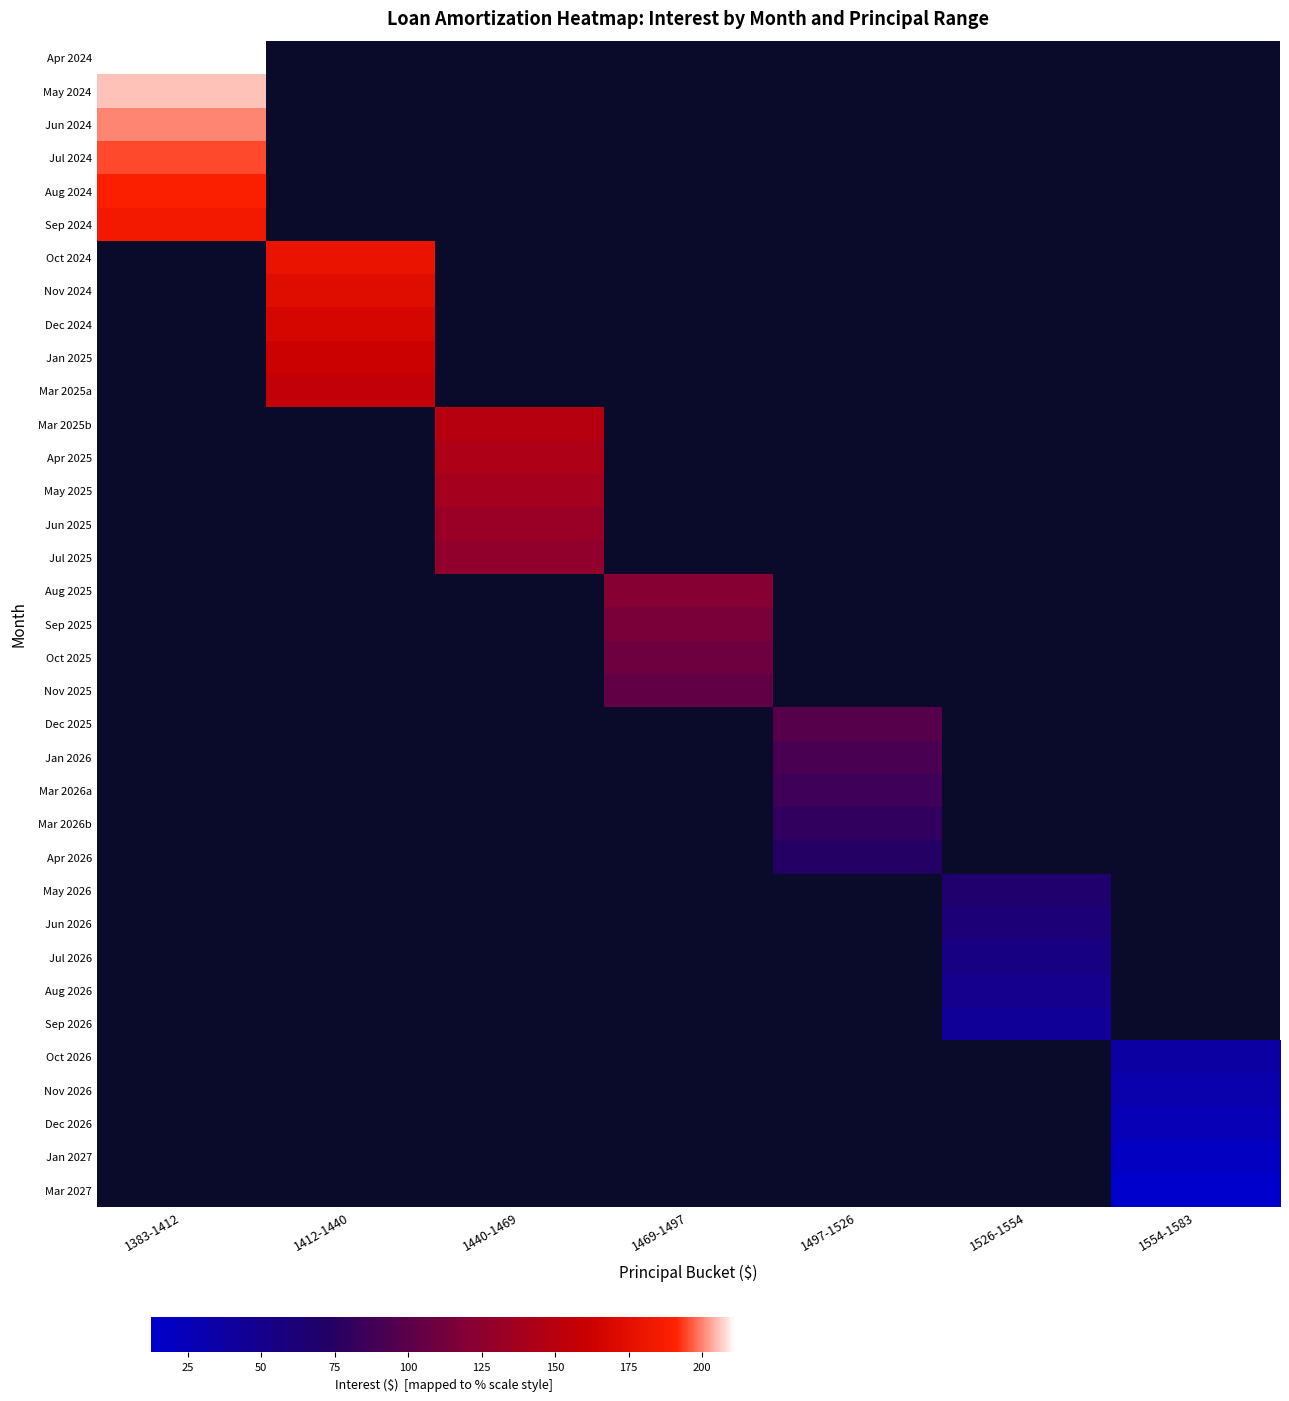

What is the smallest value displayed?

12.5